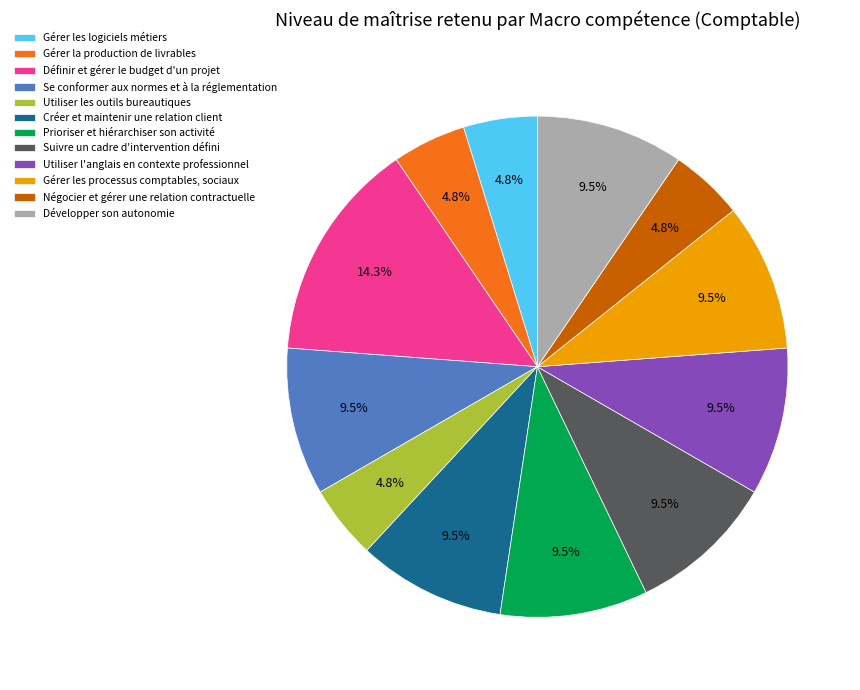

How many segments does this pie chart have?

12